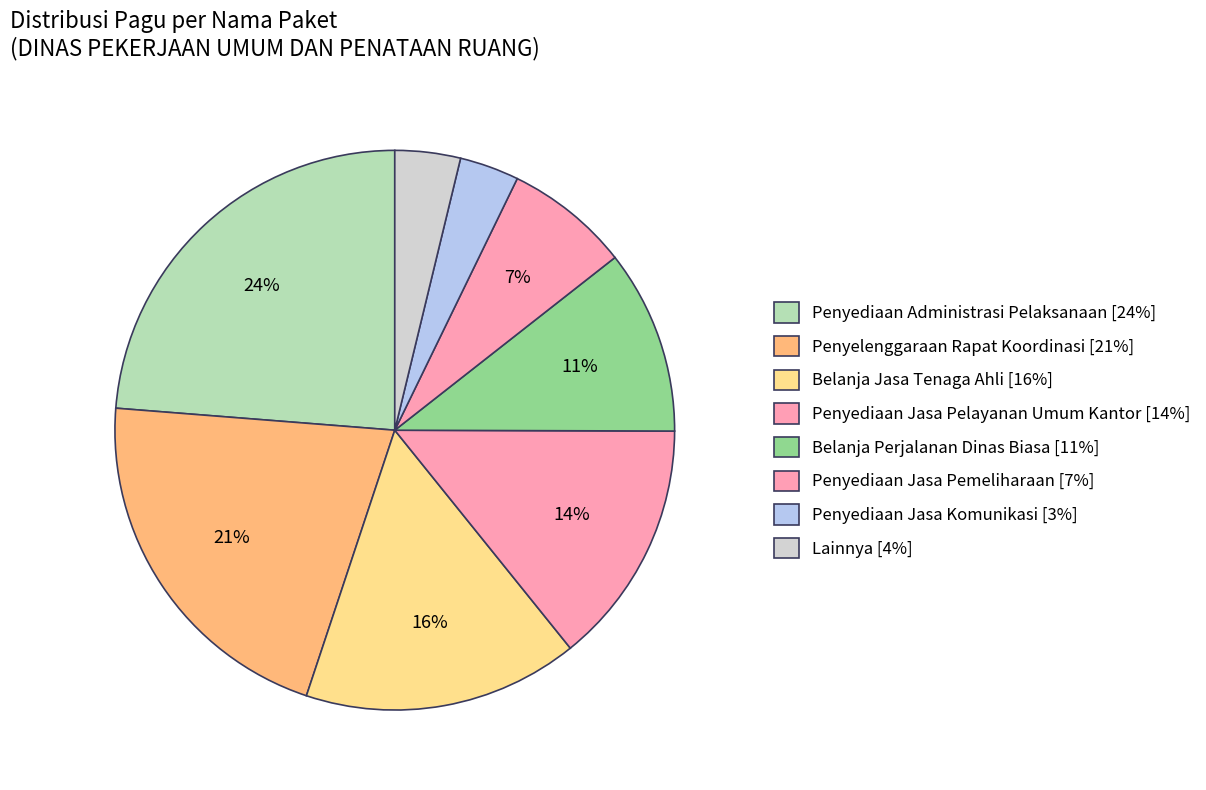

Does any single category account for the majority?

No